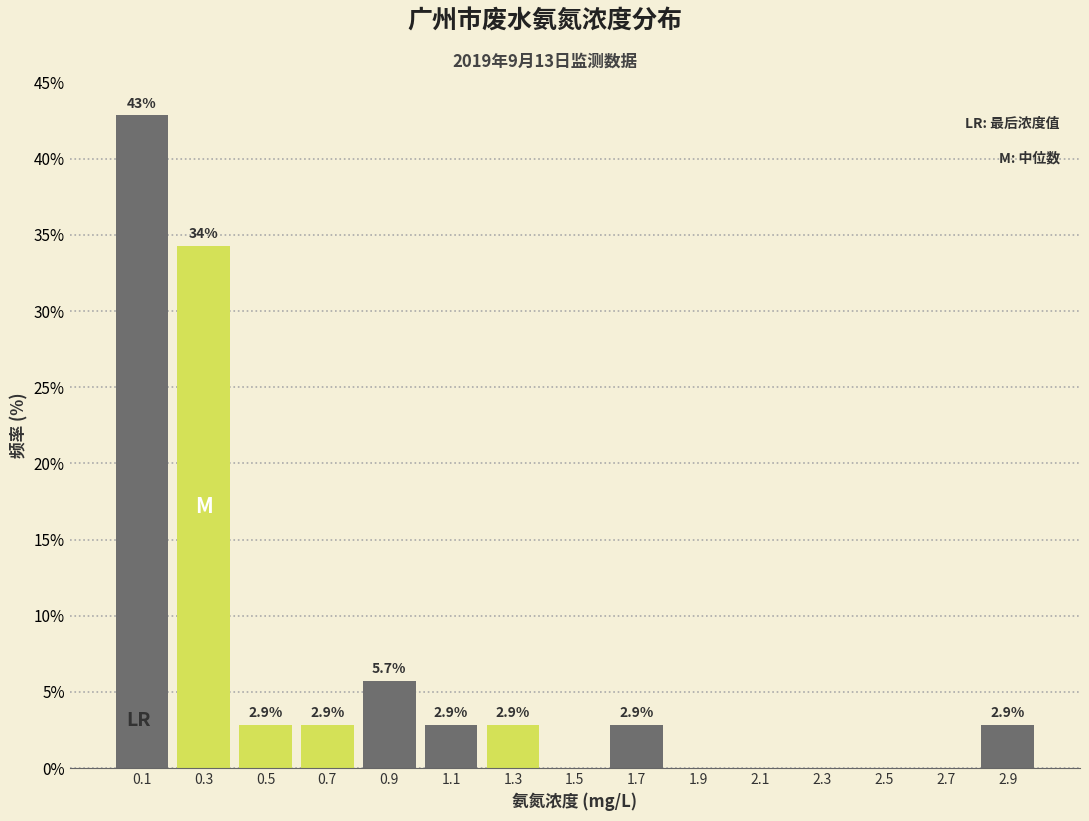

Over which range of the x-axis is the bar tallest?

0.0 to 0.2